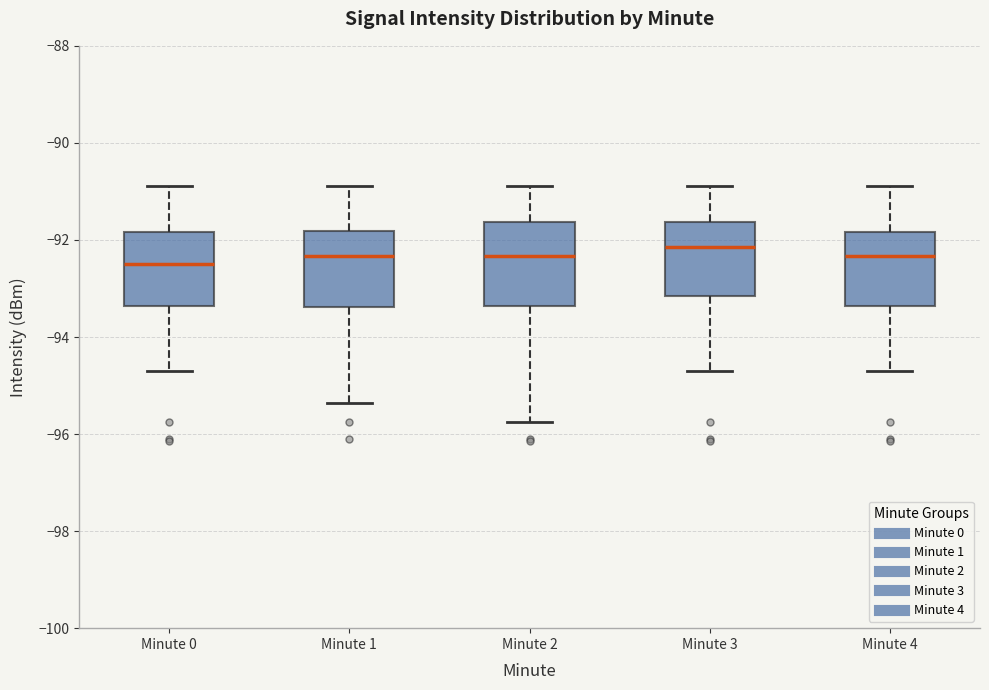

Reading left to right, read every box against the y-axis: the position of its median line, the range the box covers, and the ends of its whiskers. The values are not printed on the chart, so give them approximately, as read against the axis.

Minute 0: median -92.4, box -93.4 to -91.8, whiskers -94.6 to -90.8
Minute 1: median -92.4, box -93.4 to -91.8, whiskers -95.4 to -90.8
Minute 2: median -92.4, box -93.4 to -91.6, whiskers -95.8 to -90.8
Minute 3: median -92.2, box -93.2 to -91.6, whiskers -94.6 to -90.8
Minute 4: median -92.4, box -93.4 to -91.8, whiskers -94.6 to -90.8